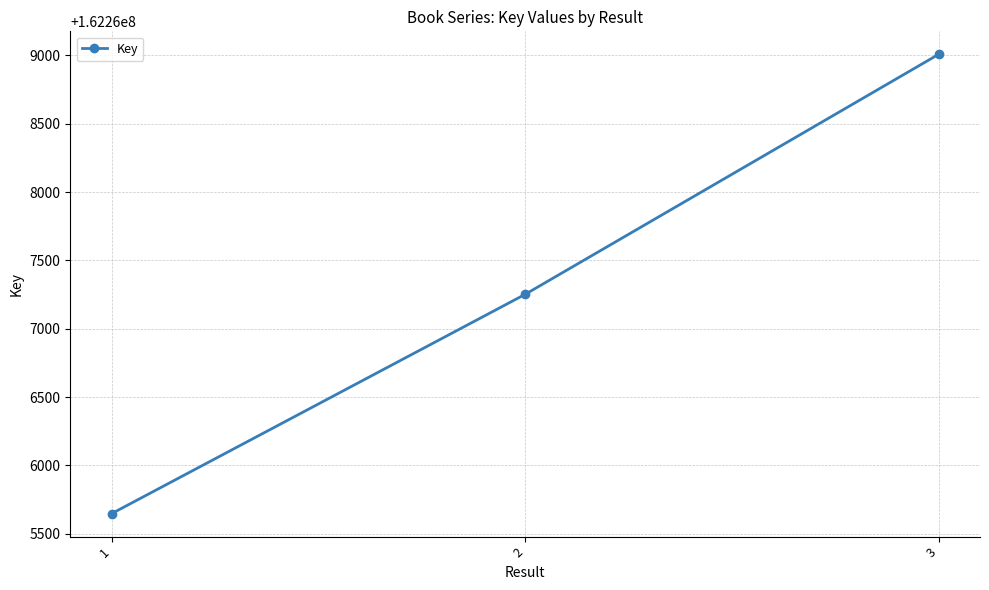

How many lines are shown in the chart?

1